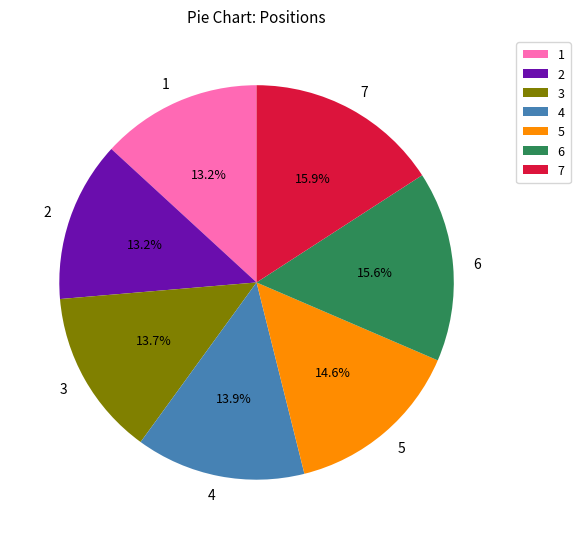

How many slices are in this pie chart?

7